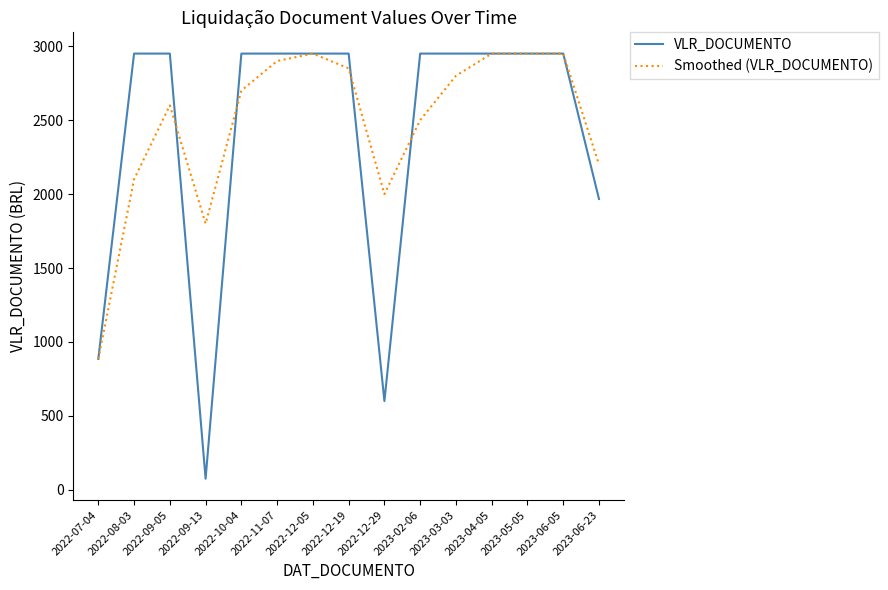

What position from the left is 2023-06-05?

14